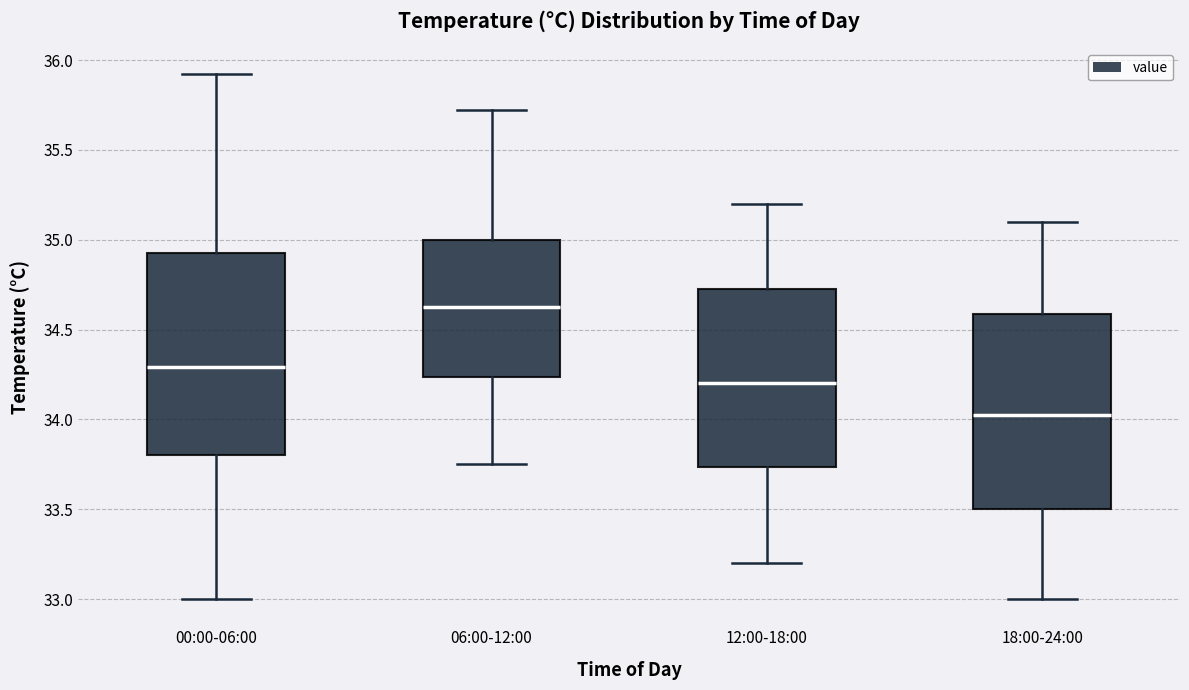

Which box has the lowest median line?

18:00-24:00